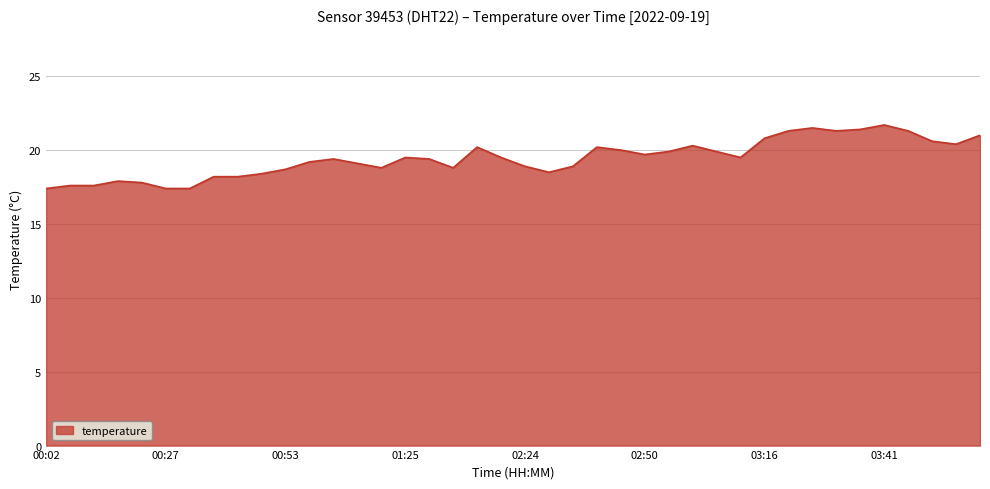

What is the smallest value displayed?

17.4